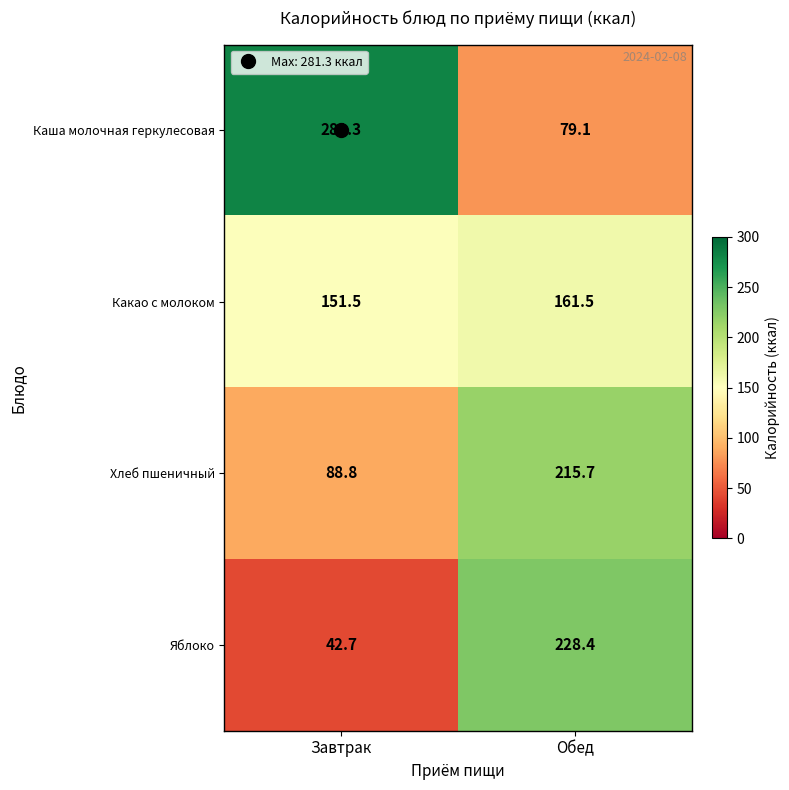

List the series in order of their peak value, highest first.

Каша молочная геркулесовая, Яблоко, Хлеб пшеничный, Какао с молоком